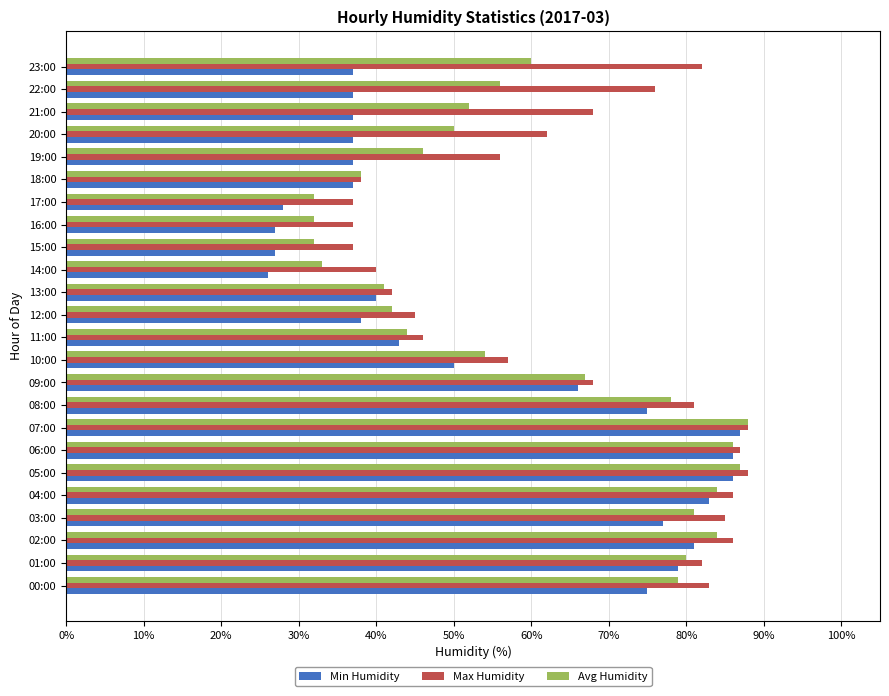

Rank the series by their average value, from lowest to highest.

Min Humidity, Avg Humidity, Max Humidity